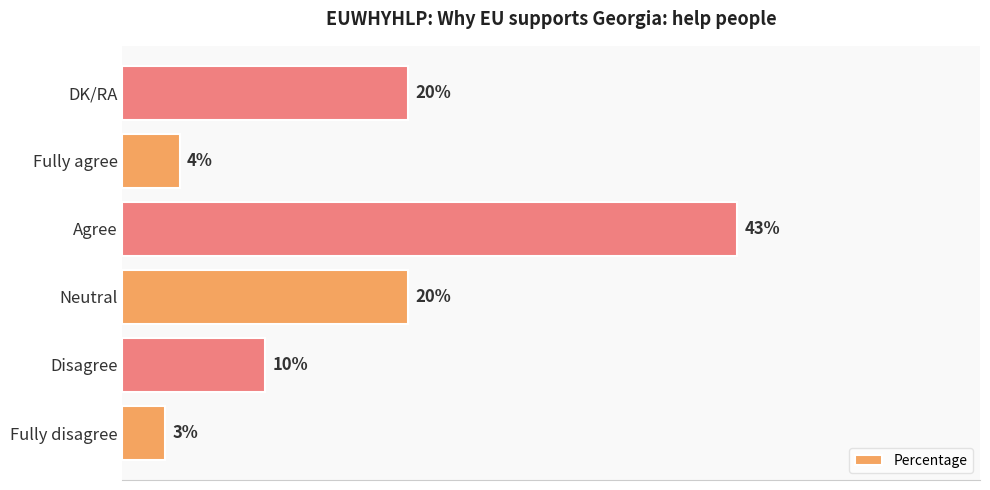

At which category does the chart reach its peak across all series?

Agree